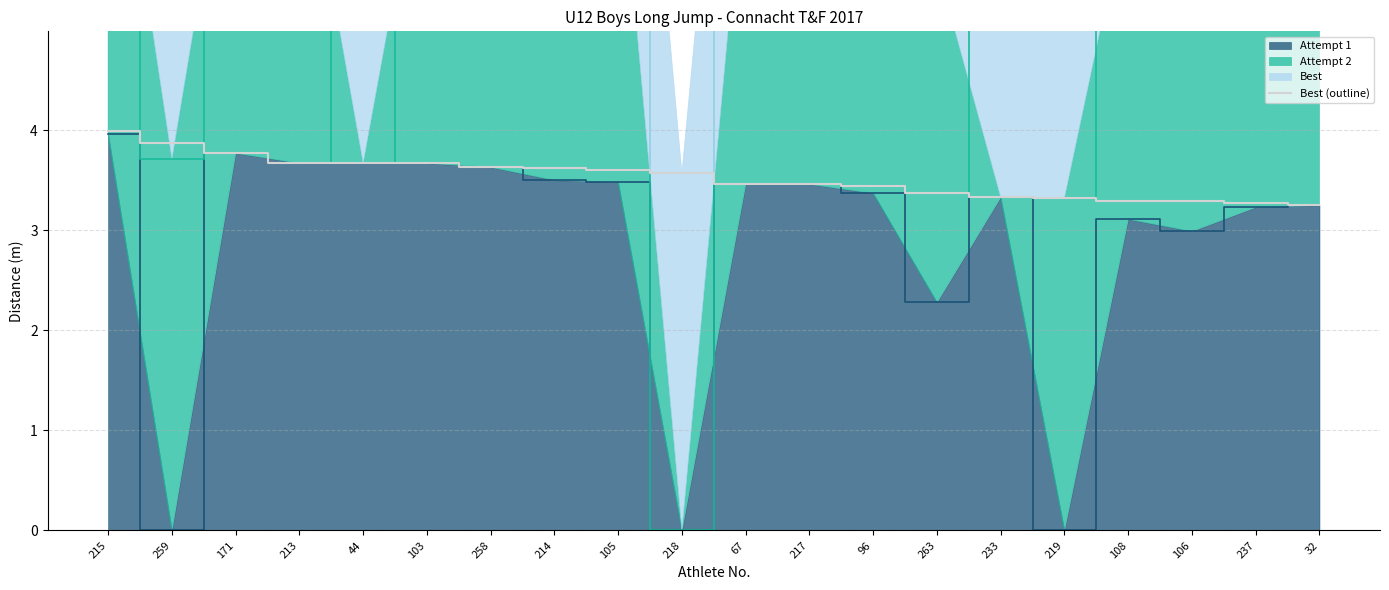

Reading left to right, what are all the values shown in this chart?

4.0	3.9	3.8	3.7	3.7	3.7	3.6	3.6	3.6	3.6	3.5	3.5	3.4	3.4	3.3	3.3	3.3	3.3	3.3	3.2